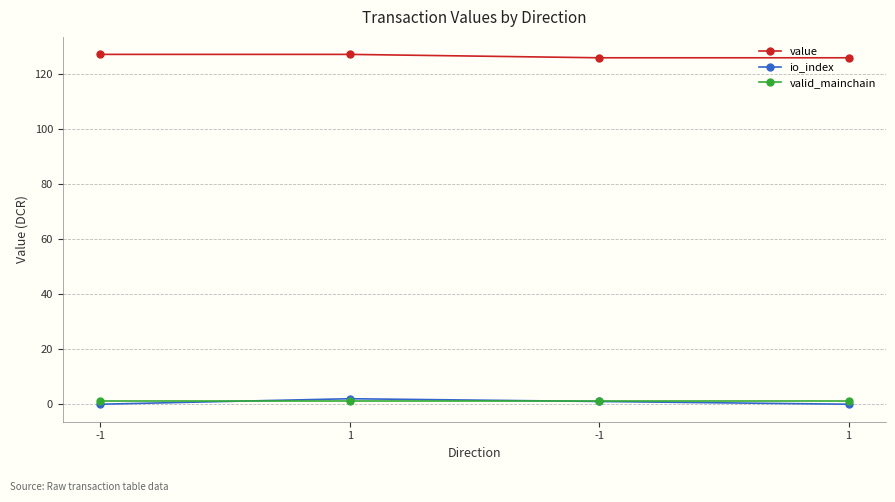

At 1, list the series in order from smallest to largest.

valid_mainchain, io_index, value